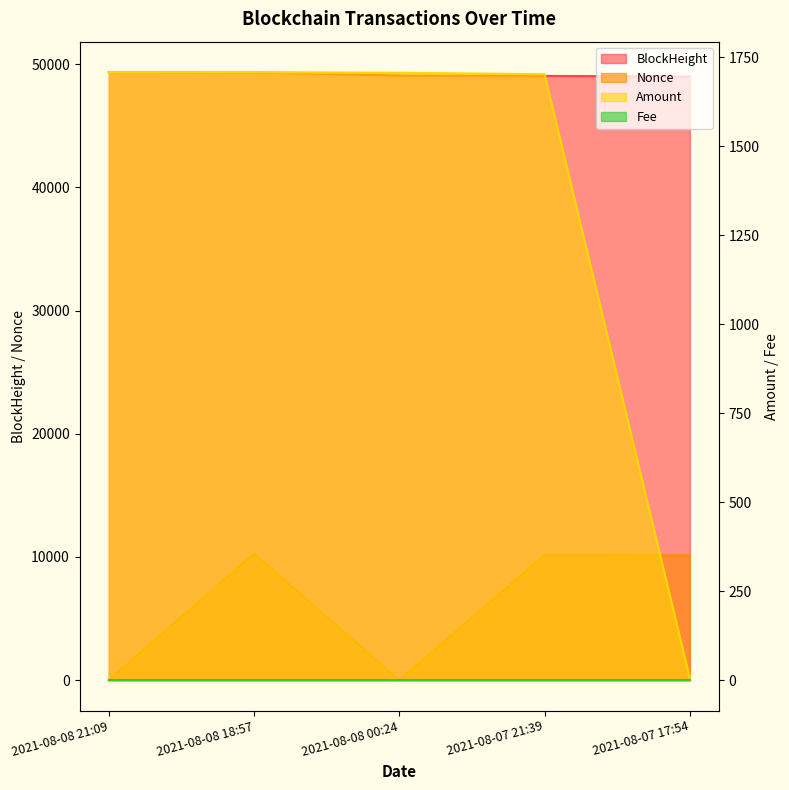

What is the spread (max minus min) of values at 2021-08-08 21:09?

49363.0